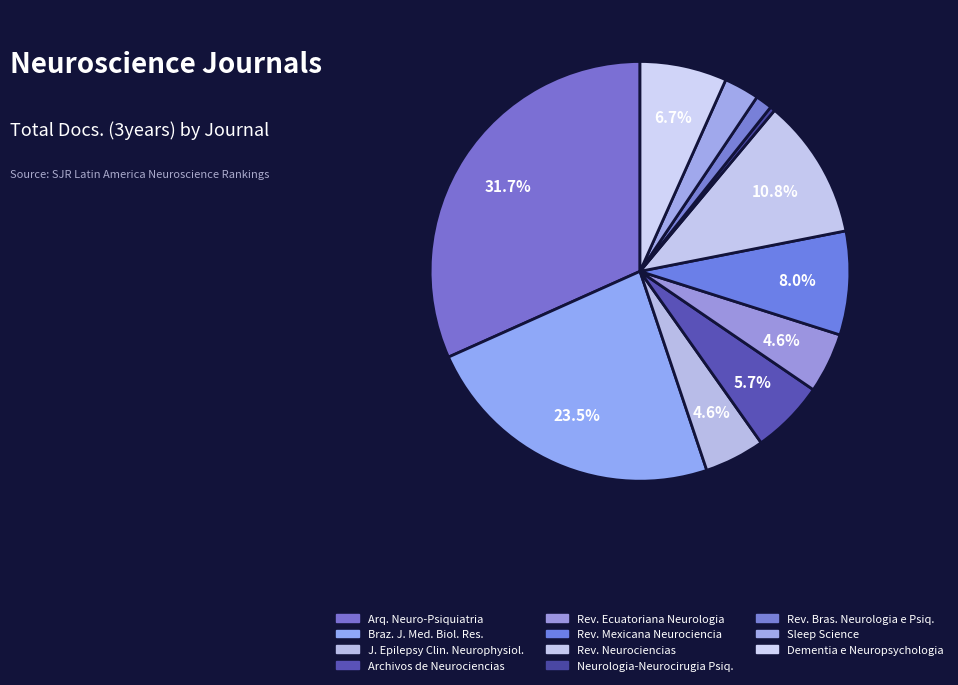

How many segments does this pie chart have?

11